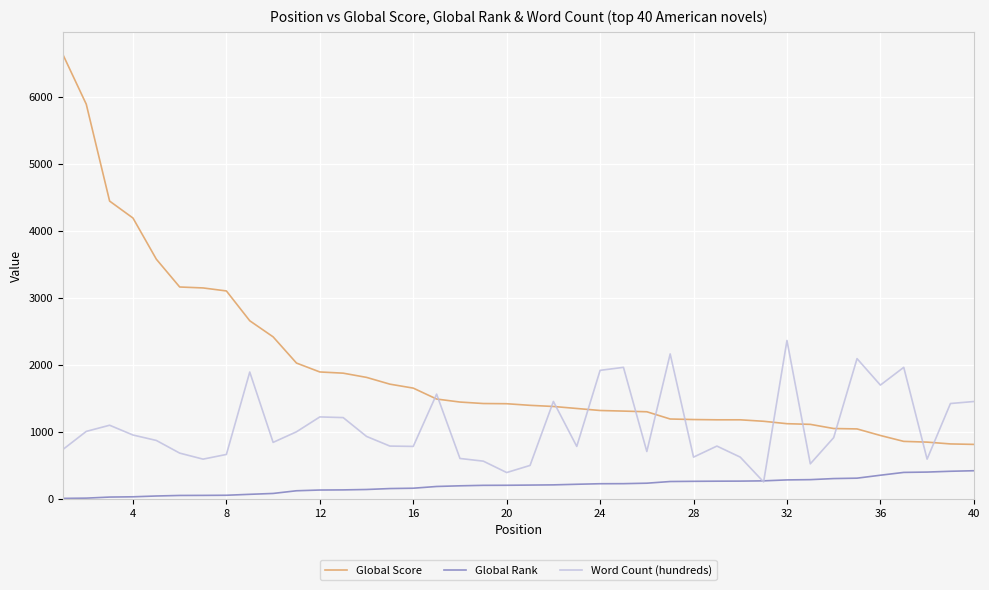

Which series has the widest spread of values?

Global Score